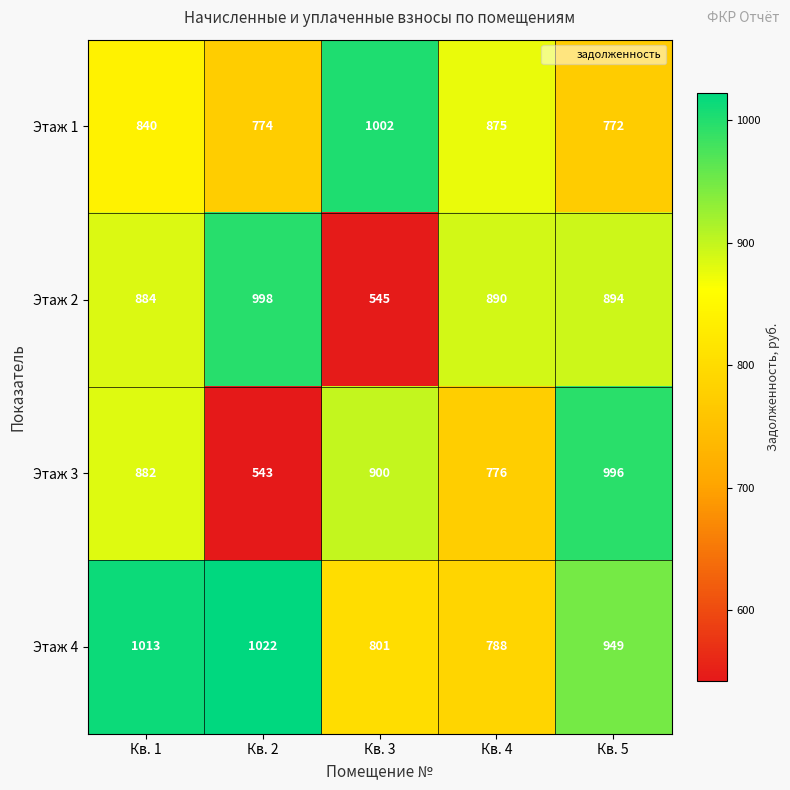

Is the value of Этаж 3 at Кв. 3 greater than the value of Этаж 1 at Кв. 5?

Yes